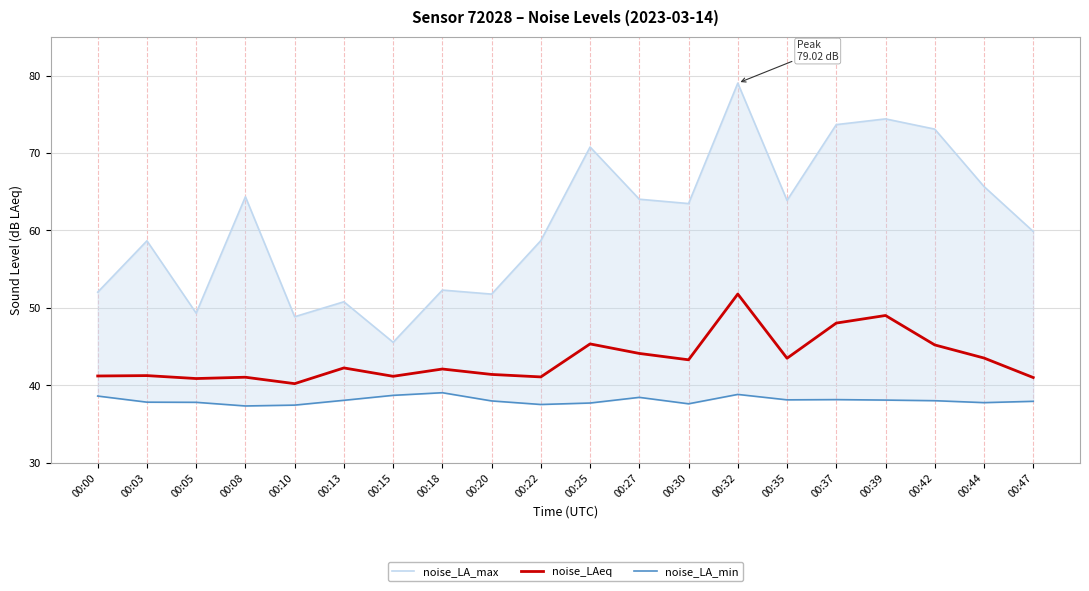

True or false: noise_LAeq and noise_LA_min cross at least once.

False